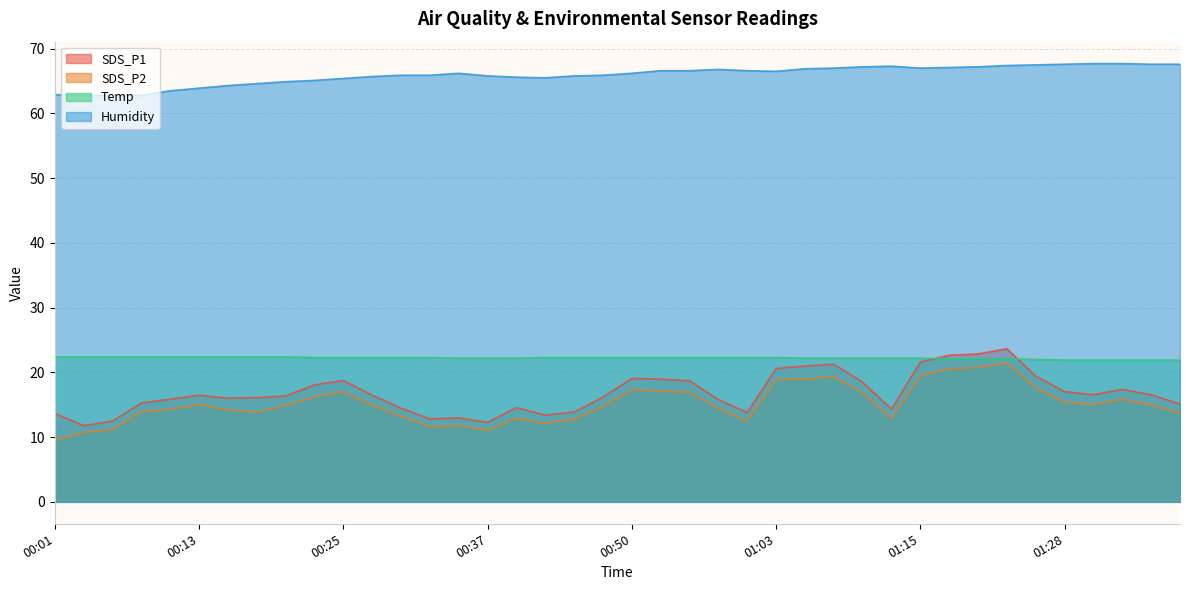

At which label does SDS_P2 first exceed 14?

00:11